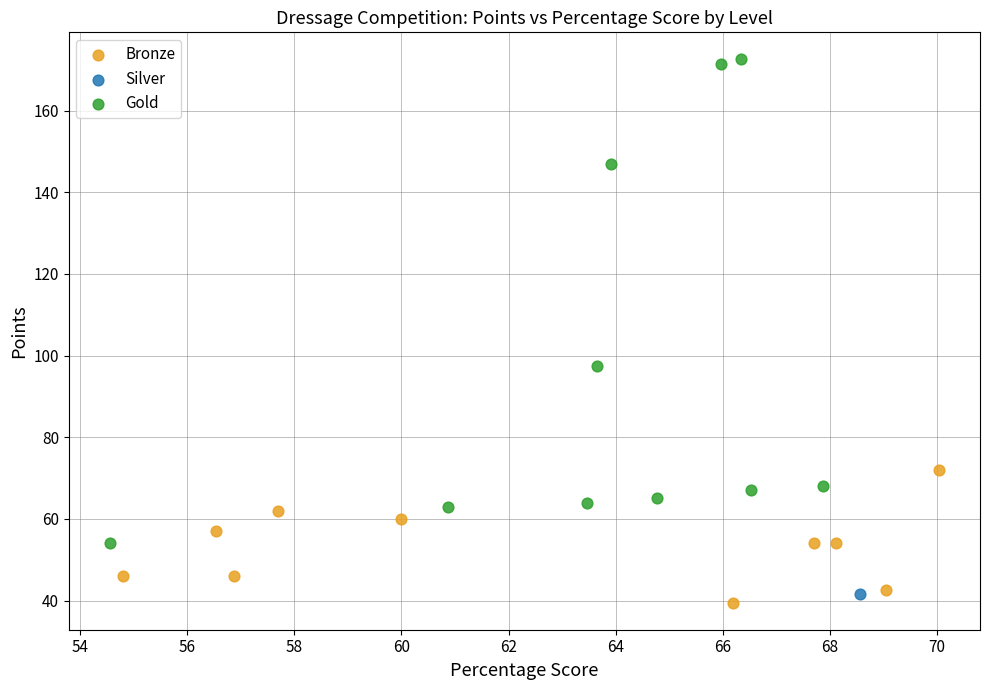

Which series contains the lowest Y value?

Bronze